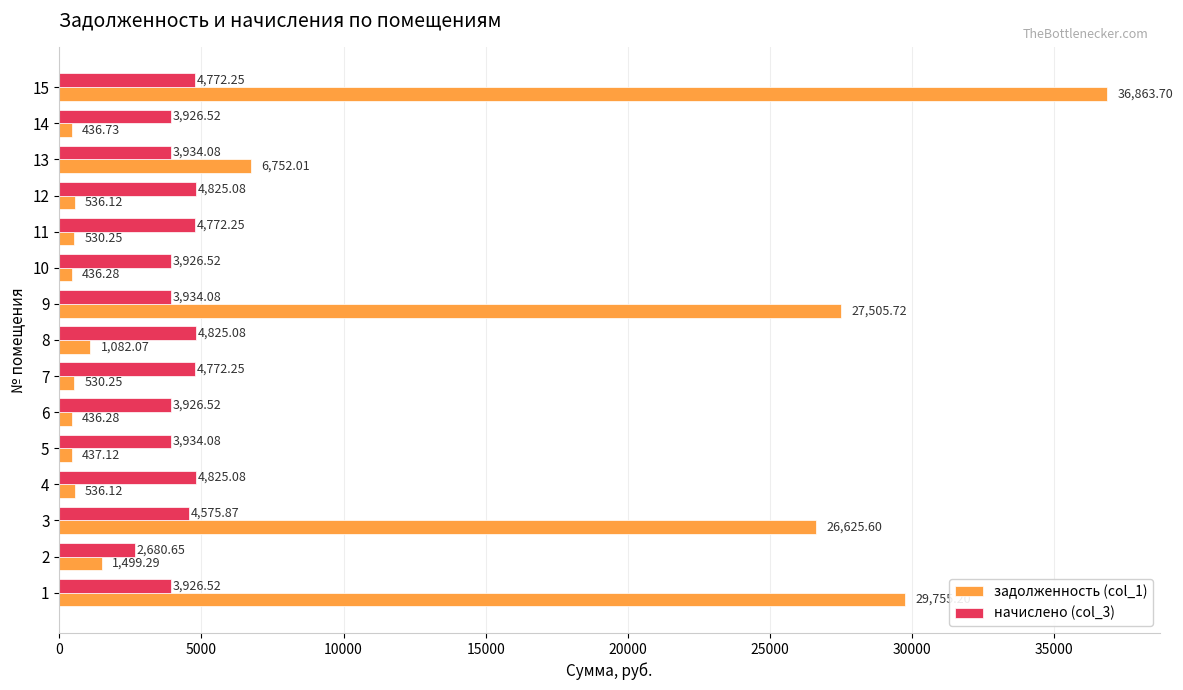

Rank the series by their maximum value, from highest to lowest.

задолженность (col_1), начислено (col_3)